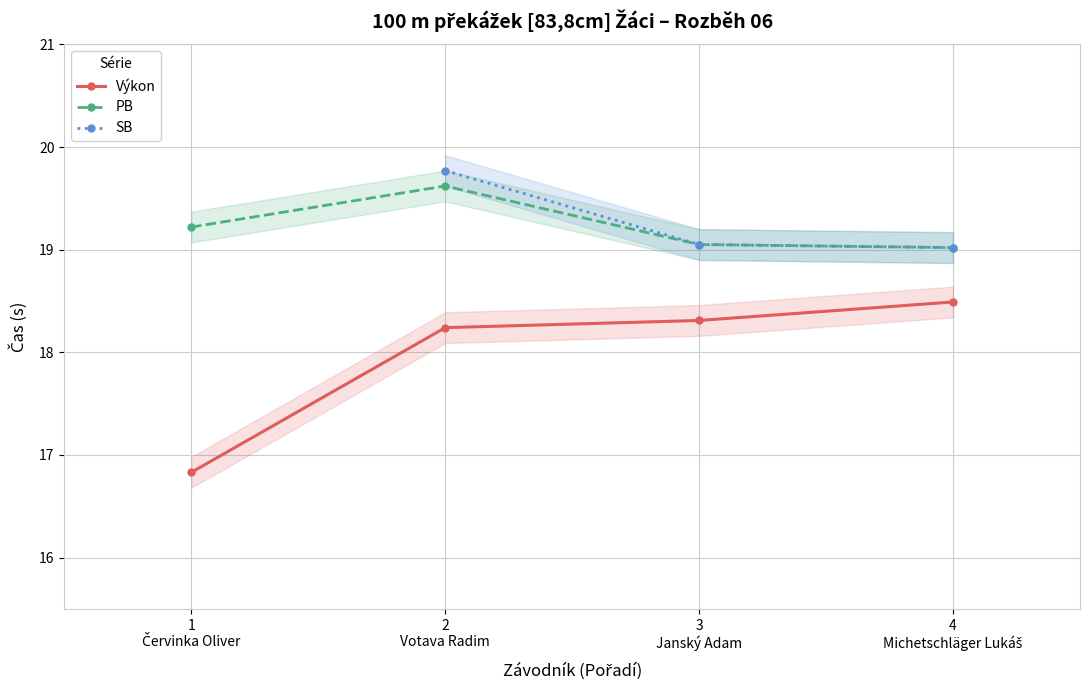

Between 1 and 3, which is larger?

3